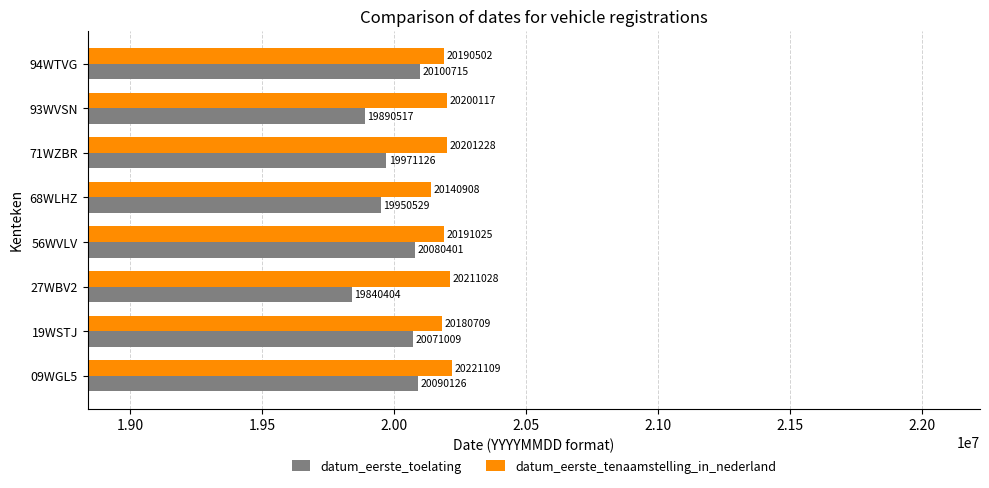

The value of datum_eerste_toelating at 56WVLV is 20080401. True or false?

True